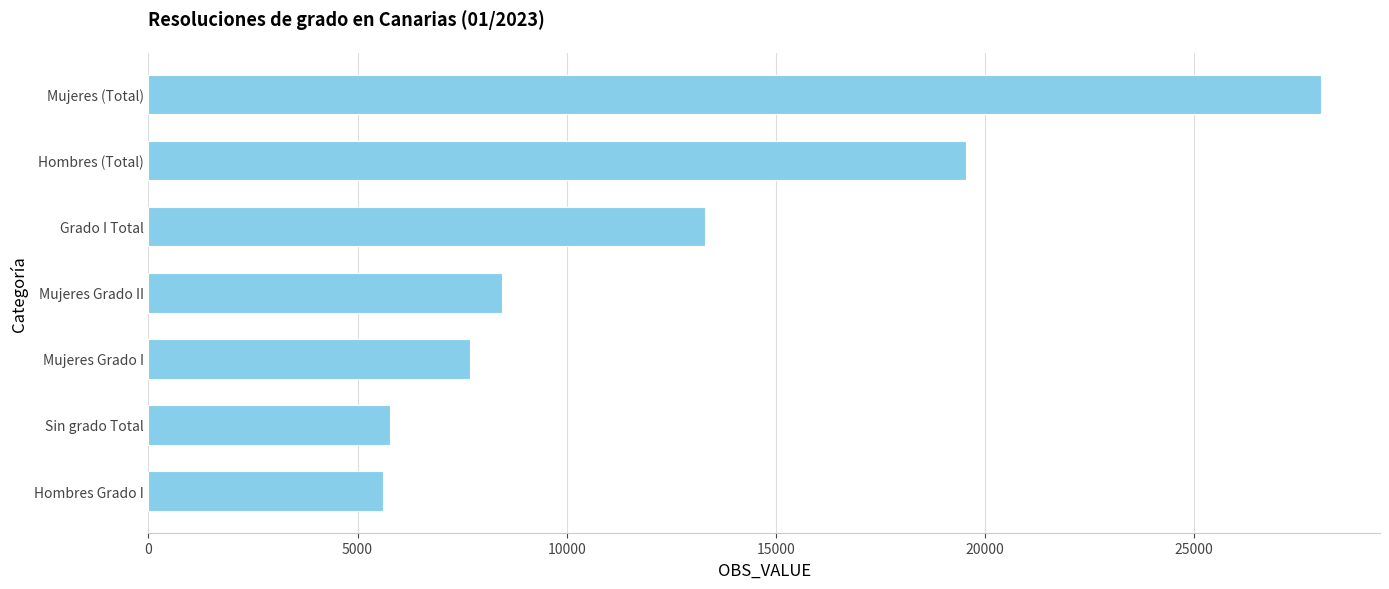

Count the number of categories in the chart.

7